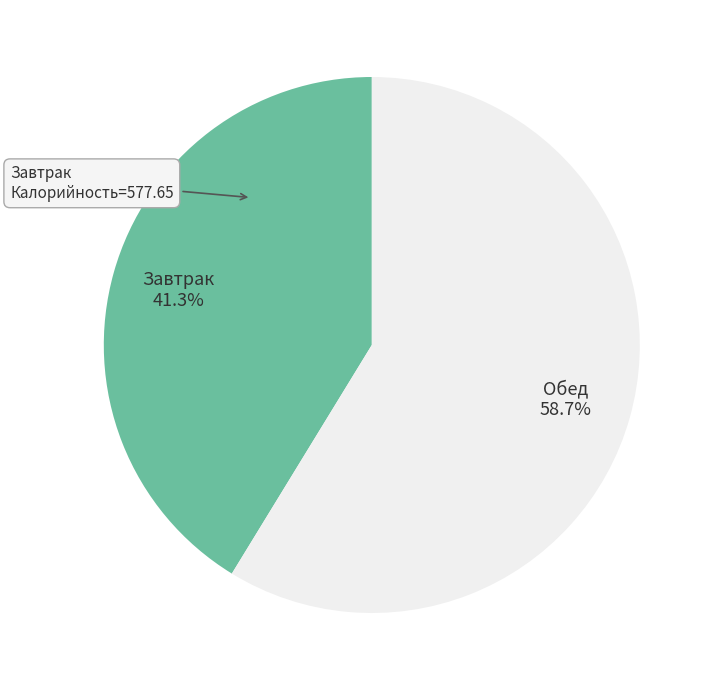

Does any single category account for the majority?

Yes